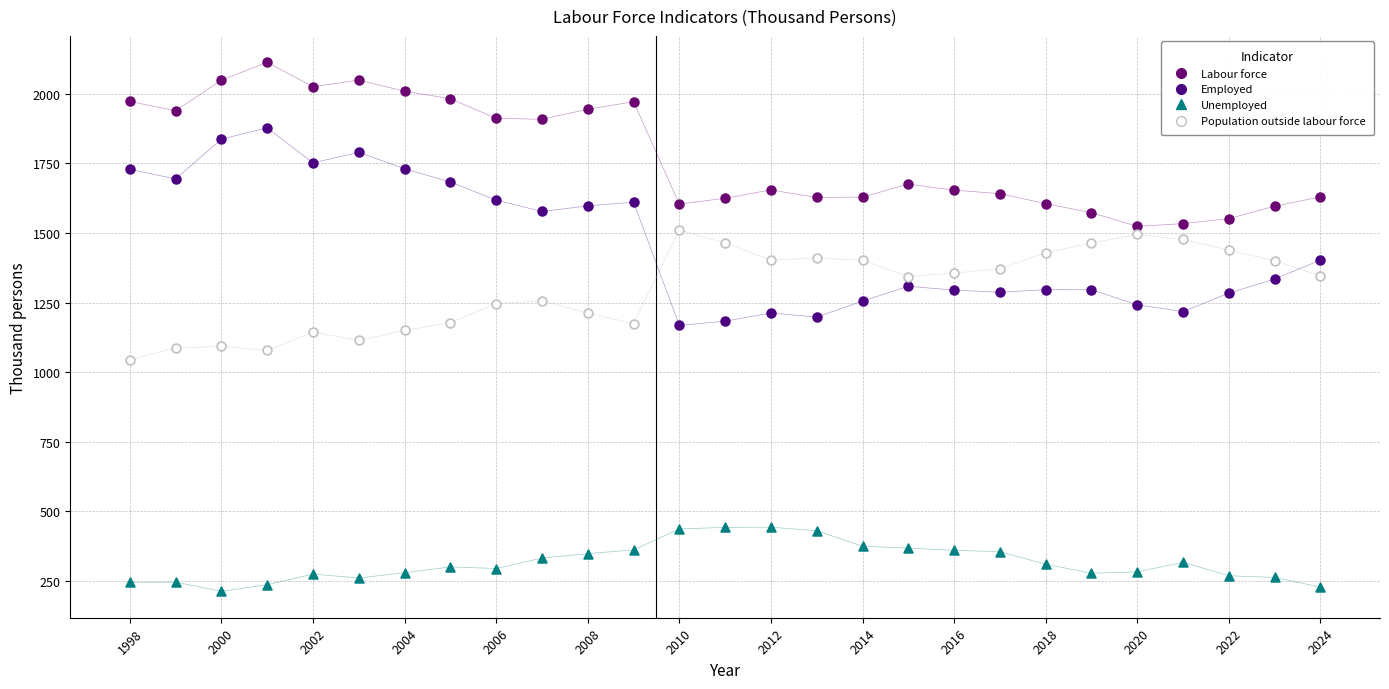

Which series reaches the minimum Y coordinate?

Unemployed